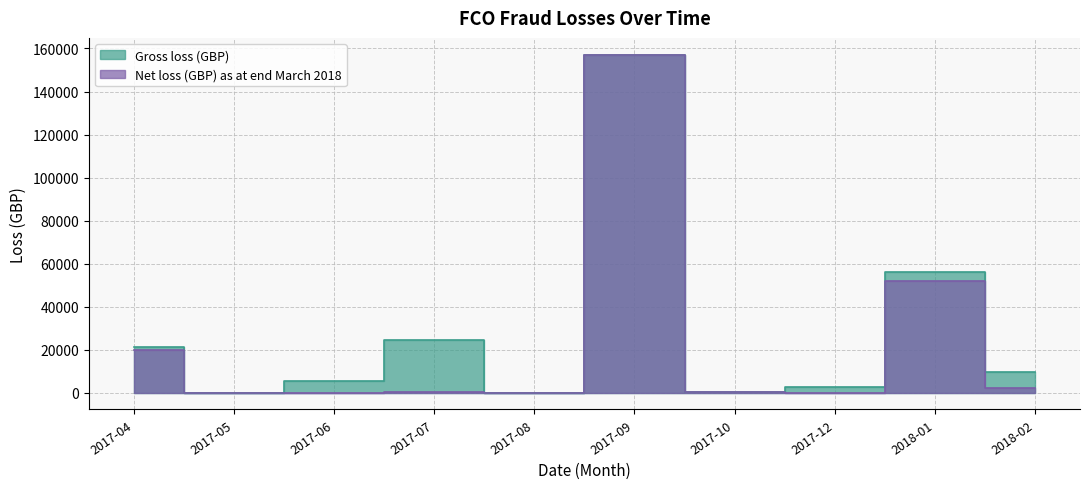

What position from the right is 2017-07?

7